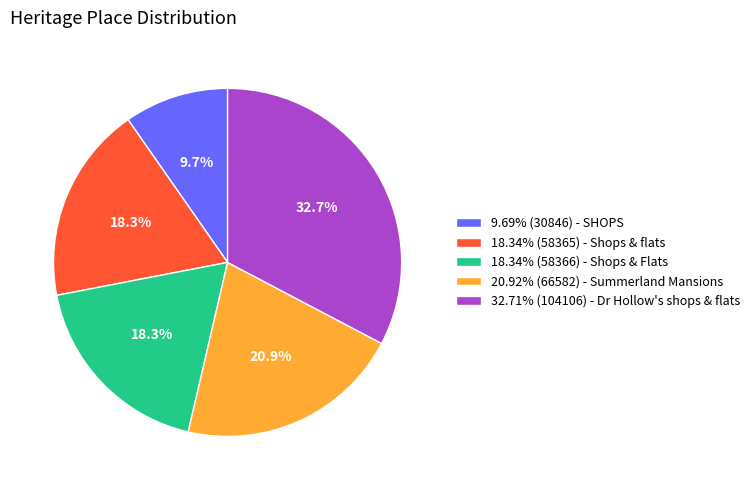

Does 18.34% (58366) - Shops & Flats account for over 50% of the chart?

No